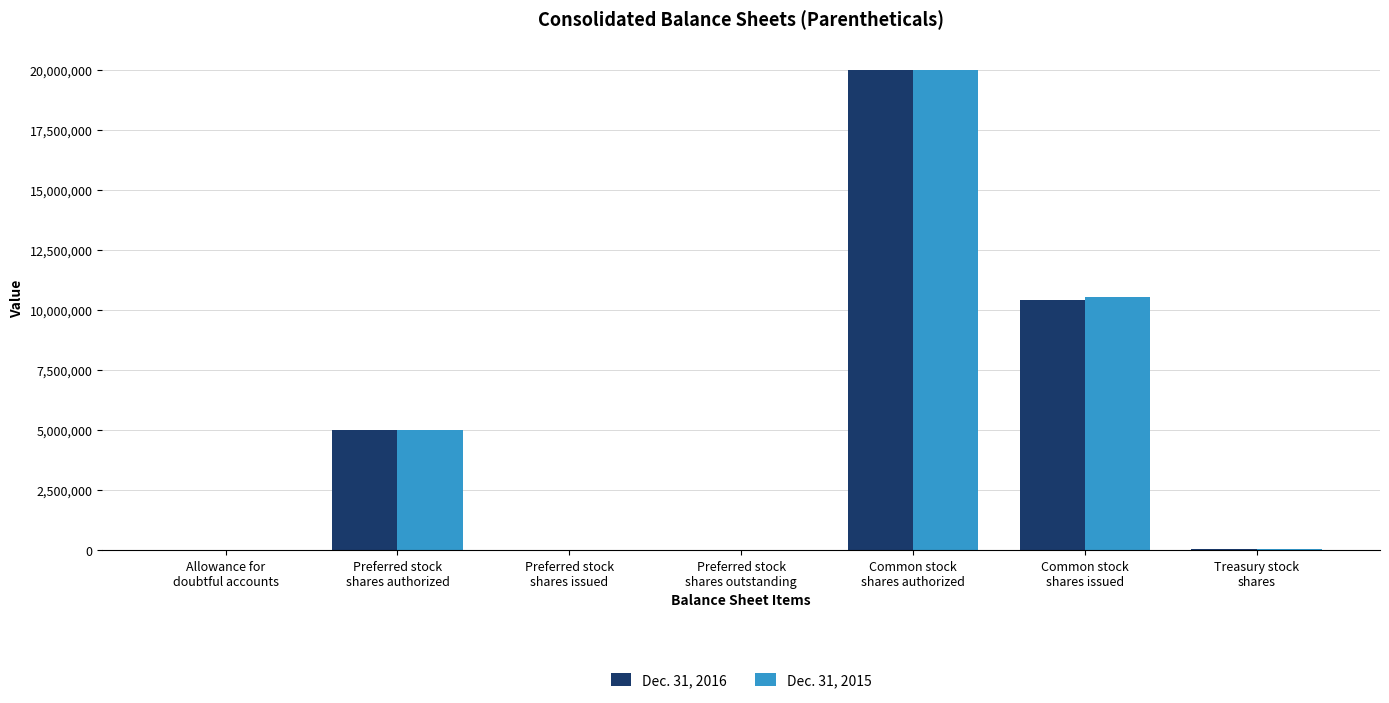

What is the maximum value shown in the chart?

20000000